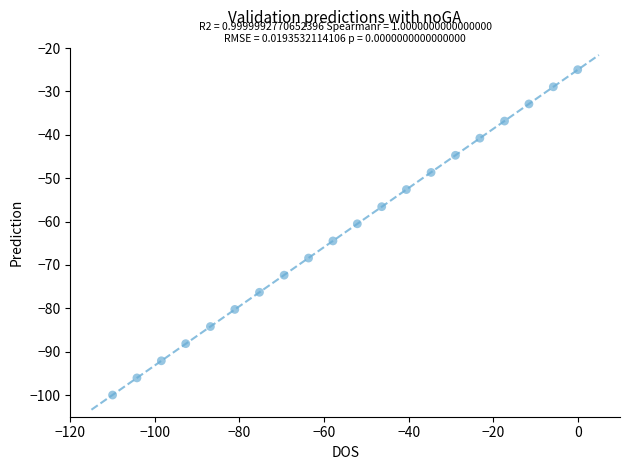

What is the range of X values (max minus min)?

110.0